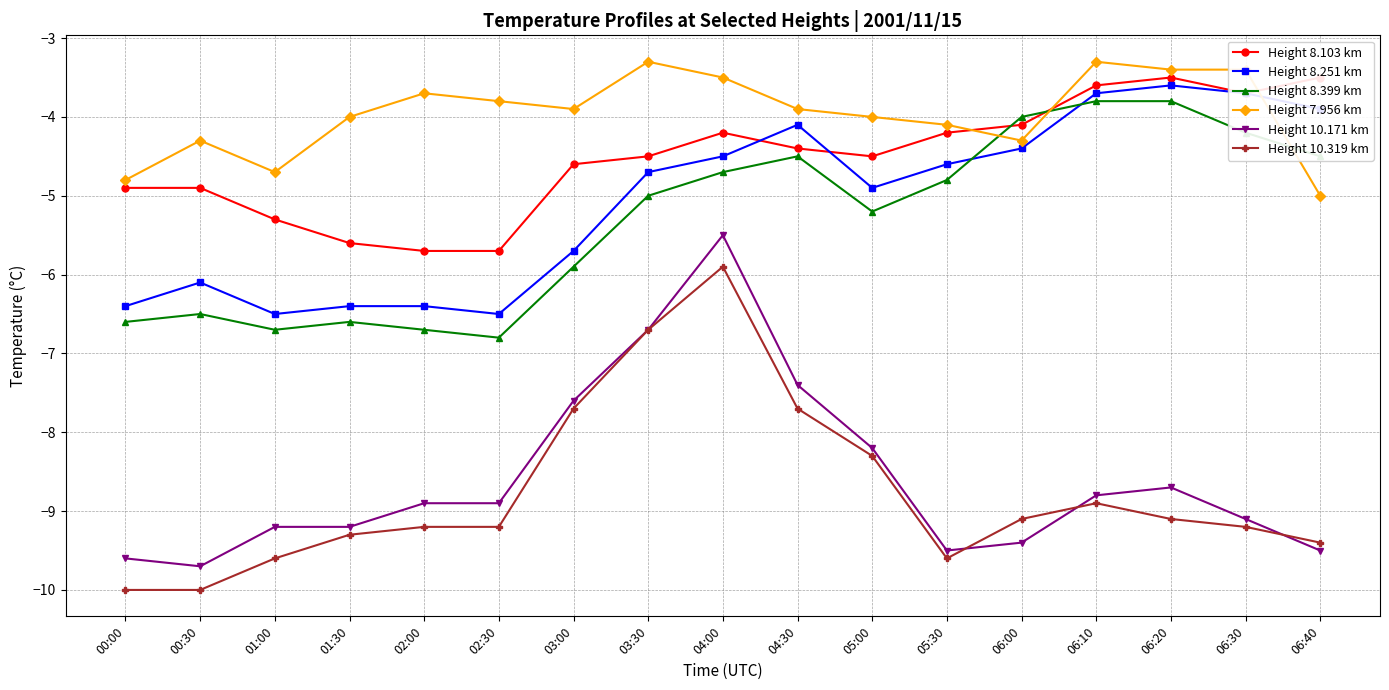

What is the difference between the Height 7.956 km values at 00:30 and 04:30?

0.4